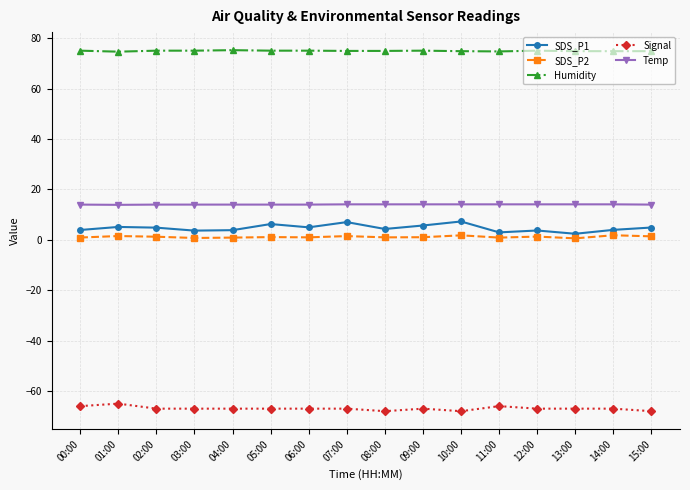

Is it true that Signal equals -25.8 at 07:00?

False